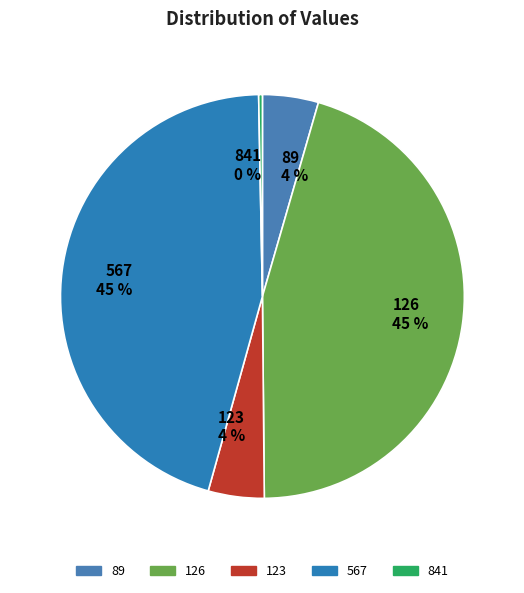

Is there a majority slice in this chart?

No